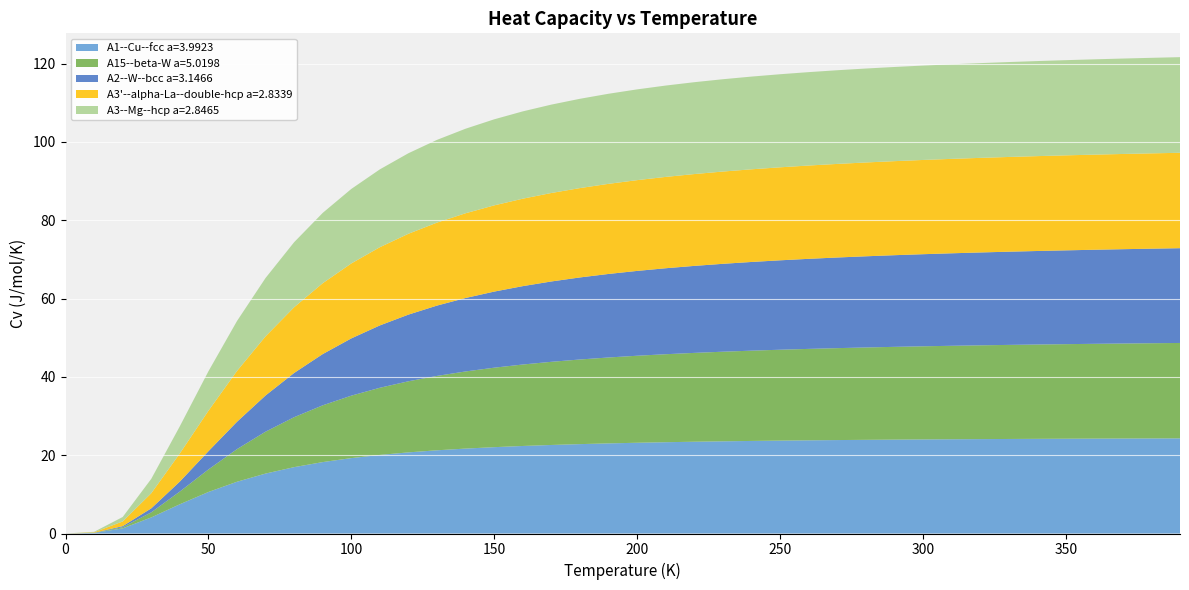

Reading right to left, transcribe all the data shown in this chart.

A1--Cu--fcc a=3.9923: 24.3	24.3	24.3	24.2	24.2	24.2	24.1	24.1	24.1	24.0	24.0	23.9	23.9	23.8	23.7	23.6	23.5	23.4	23.3	23.2	23.0	22.8	22.6	22.4	22.0	21.7	21.3	20.7	20.1	19.3	18.2	16.9	15.3	13.2	10.6	7.5	4.1	1.3	0.1	0.0
A15--beta-W a=5.0198: 24.4	24.3	24.3	24.2	24.2	24.1	24.0	23.9	23.9	23.8	23.7	23.6	23.5	23.3	23.2	23.1	22.9	22.7	22.5	22.2	21.9	21.6	21.2	20.8	20.3	19.7	19.0	18.2	17.2	15.9	14.5	12.8	10.7	8.3	5.8	3.2	1.3	0.3	0.0	0.0
A2--W--bcc a=3.1466: 24.2	24.1	24.1	24.0	24.0	23.9	23.8	23.7	23.6	23.5	23.4	23.3	23.1	23.0	22.8	22.6	22.4	22.2	22.0	21.7	21.3	21.0	20.5	20.0	19.4	18.8	18.0	17.0	15.9	14.6	13.1	11.3	9.2	7.0	4.7	2.5	1.0	0.3	0.0	0.0
A3'--alpha-La--double-hcp a=2.8339: 24.4	24.3	24.3	24.3	24.3	24.2	24.2	24.2	24.1	24.1	24.0	24.0	23.9	23.8	23.7	23.7	23.6	23.5	23.3	23.2	23.0	22.8	22.6	22.3	22.0	21.6	21.2	20.6	20.0	19.1	18.1	16.8	15.1	13.0	10.3	7.2	3.9	1.2	0.1	0.0
A3--Mg--hcp a=2.8465: 24.4	24.4	24.4	24.3	24.3	24.3	24.2	24.2	24.2	24.1	24.0	24.0	23.9	23.9	23.8	23.7	23.6	23.5	23.3	23.2	23.0	22.8	22.6	22.3	22.0	21.6	21.1	20.6	19.9	19.0	18.0	16.6	14.9	12.8	10.1	6.9	3.7	1.1	0.1	0.0